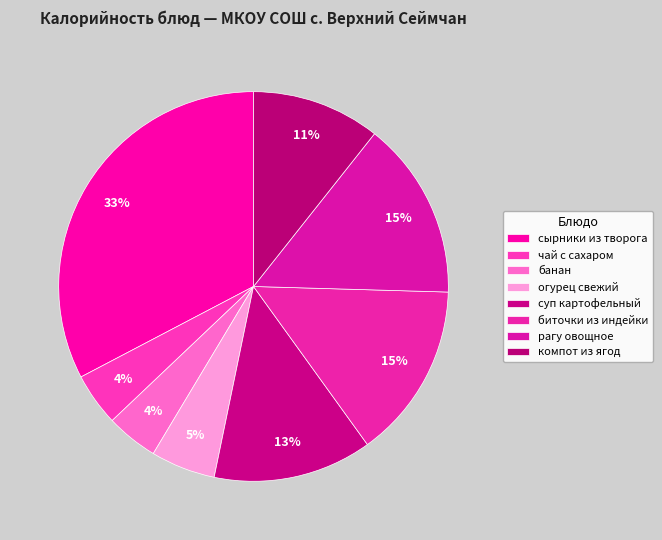

Approximately how many times larger is the value at огурец свежий compared to суп картофельный?

0.4